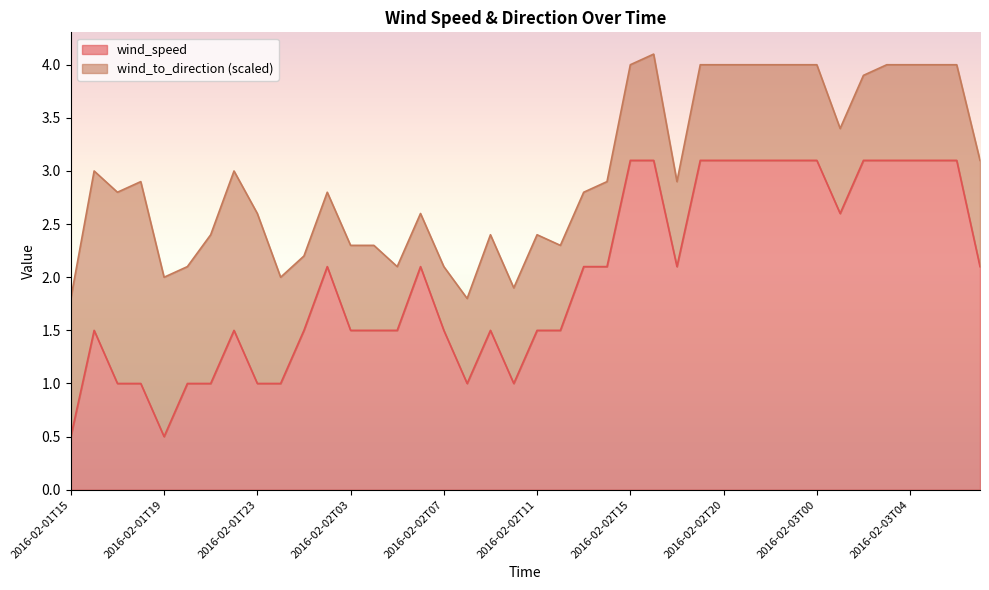

True or false: the data shows 1.0 at 2016-02-01T21.

True